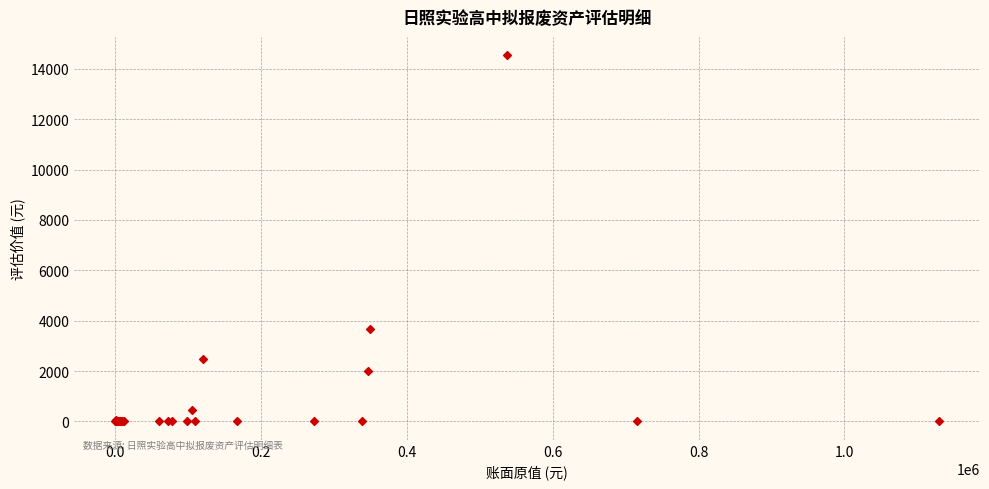

What Y value in the scatter plot is closest to 7270?

3680